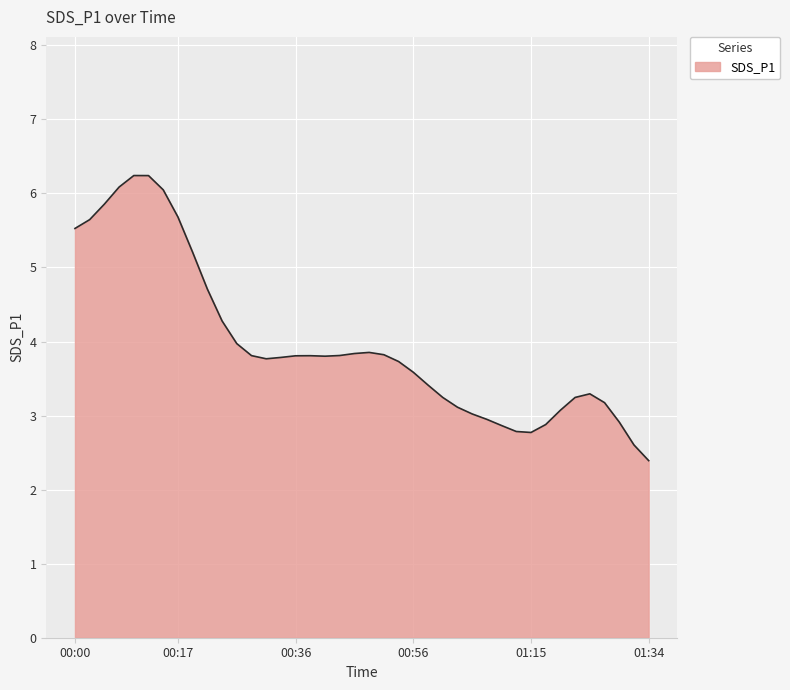

What is the minimum value shown in the chart?

2.4